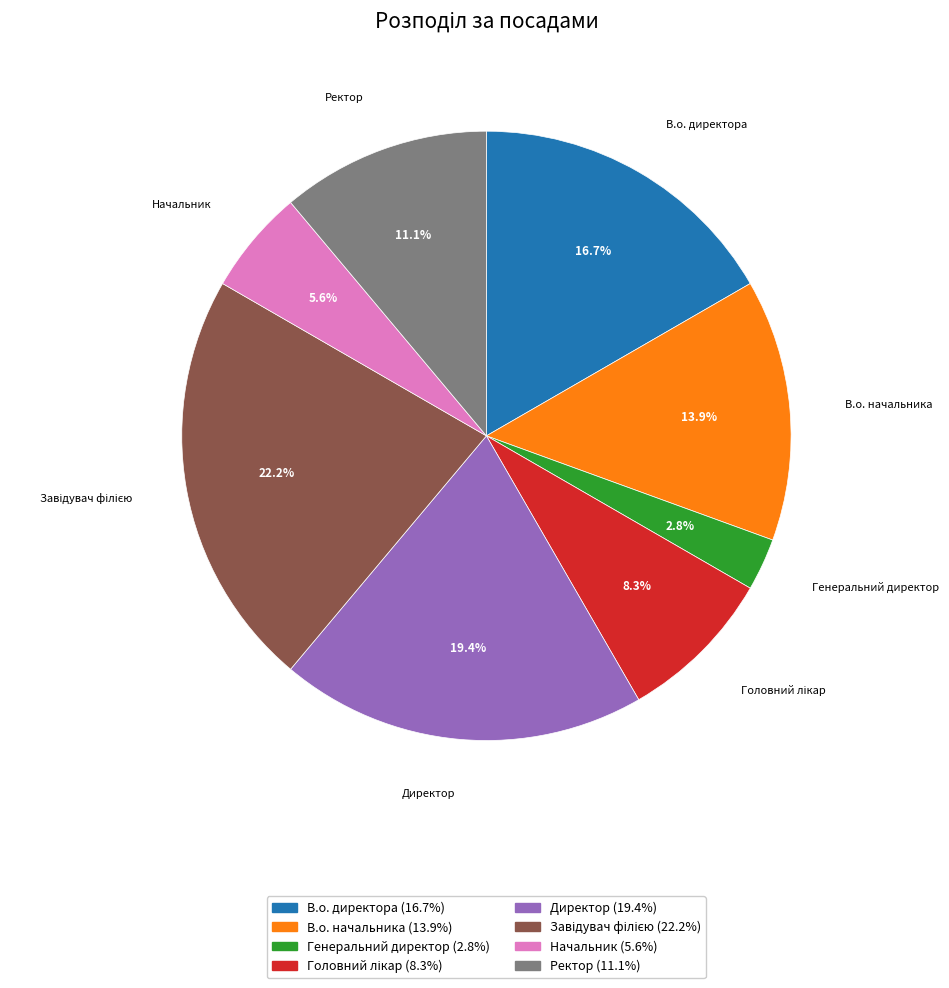

Is it true that Генеральний директор is 3% of the pie?

True